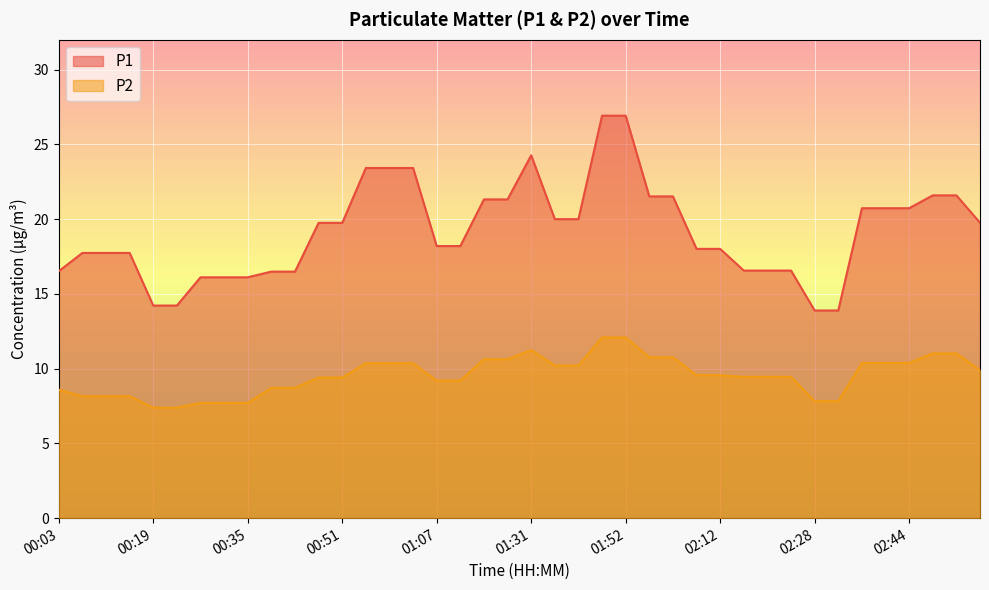

How many interior local peaks does the P2 series have?

1